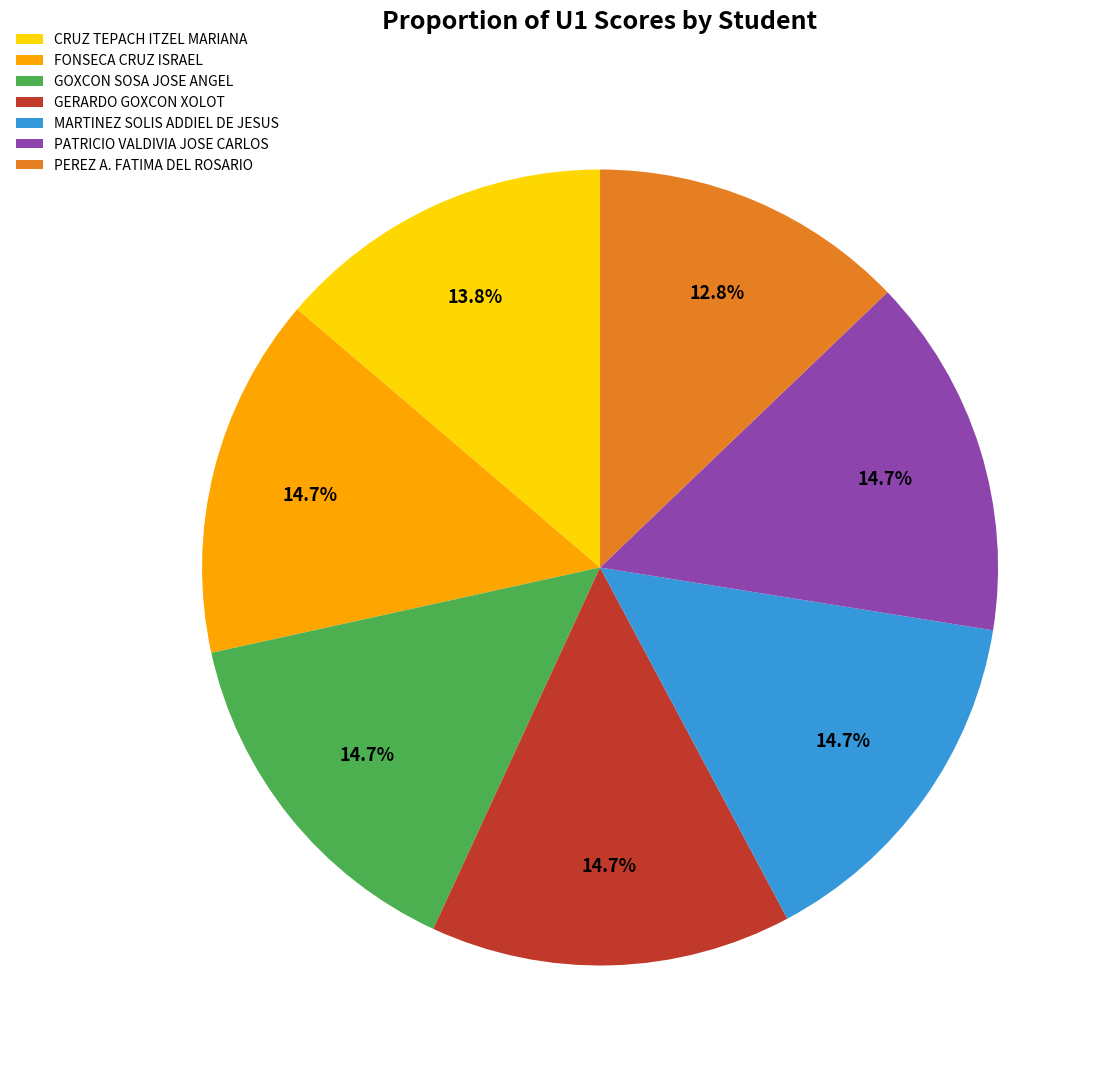

To the nearest percent, what portion does PATRICIO VALDIVIA JOSE CARLOS represent?

15%